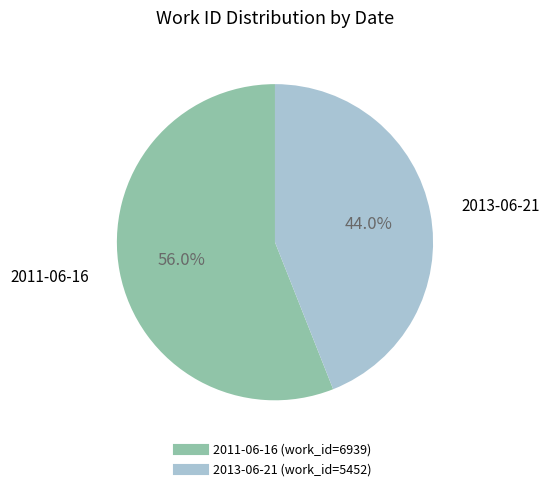

What is the majority slice?

2011-06-16